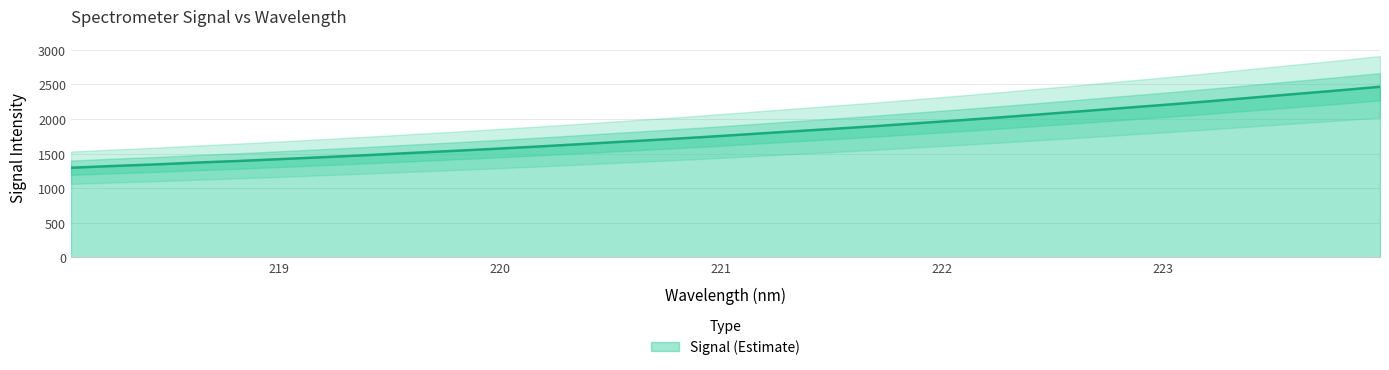

What is the smallest value displayed?

1295.4